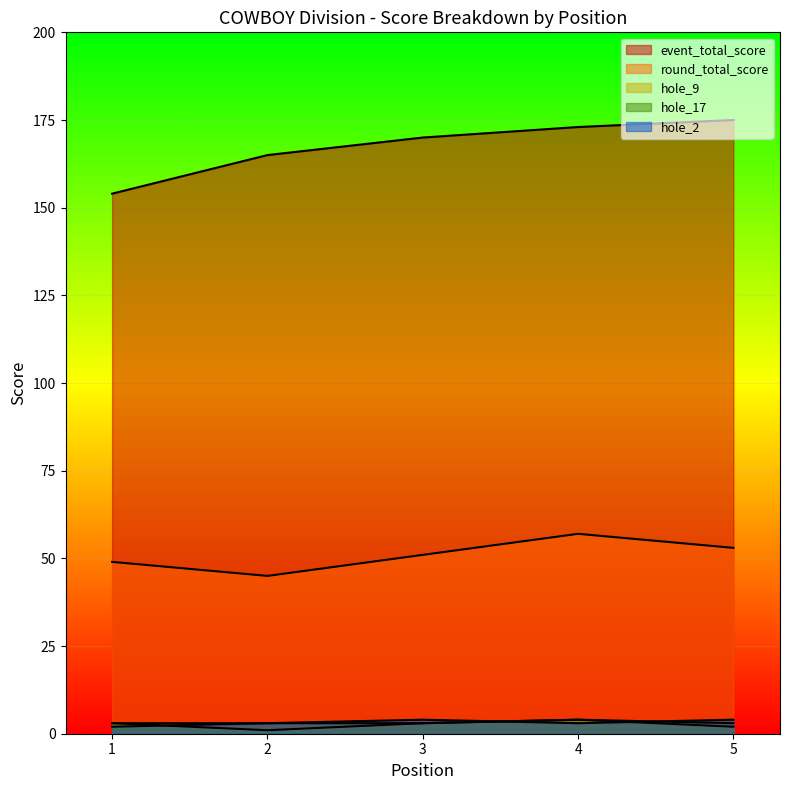

What are all the series names shown in the legend?

event_total_score, round_total_score, hole_9, hole_17, hole_2